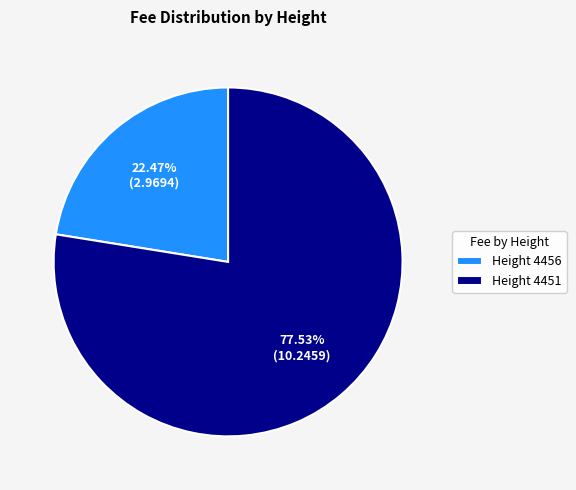

Which category has the smallest portion of the pie?

Height 4456